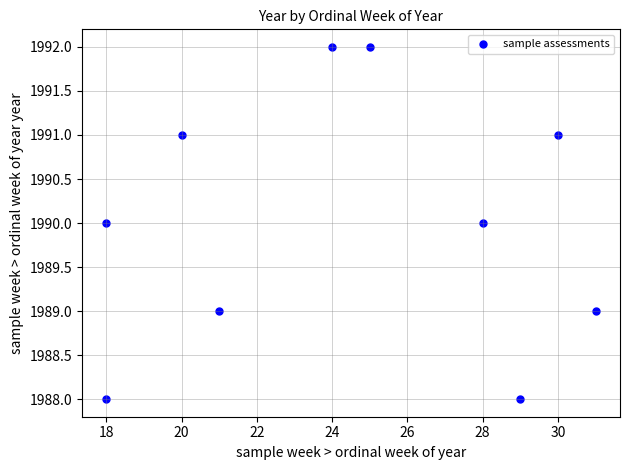

What is the average X value?

24